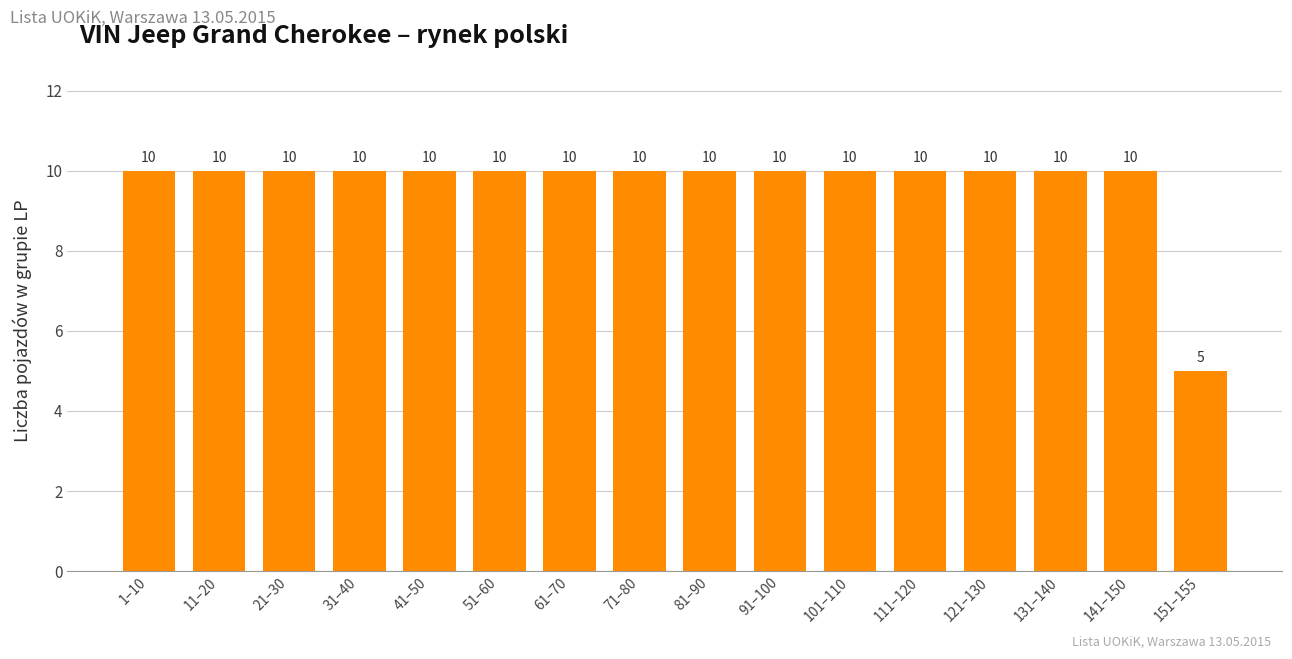

What is the average value?

10